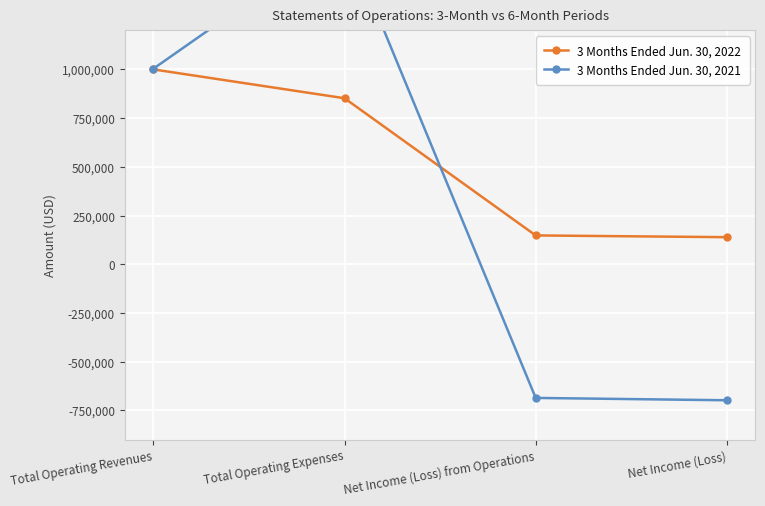

What is the minimum value for 3 Months Ended Jun. 30, 2021?

-698000